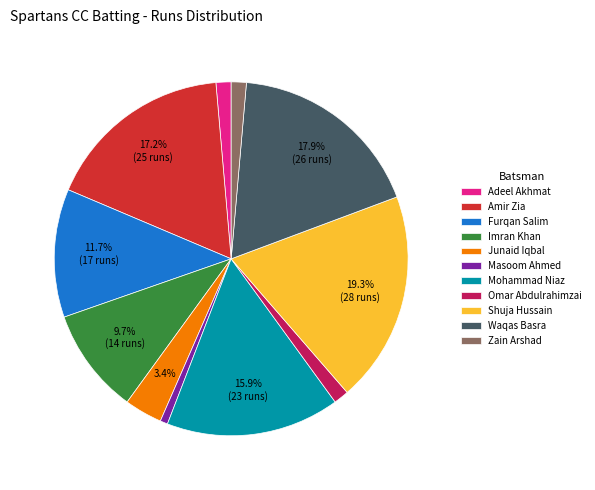

Between Imran Khan and Omar Abdulrahimzai, which is larger?

Imran Khan